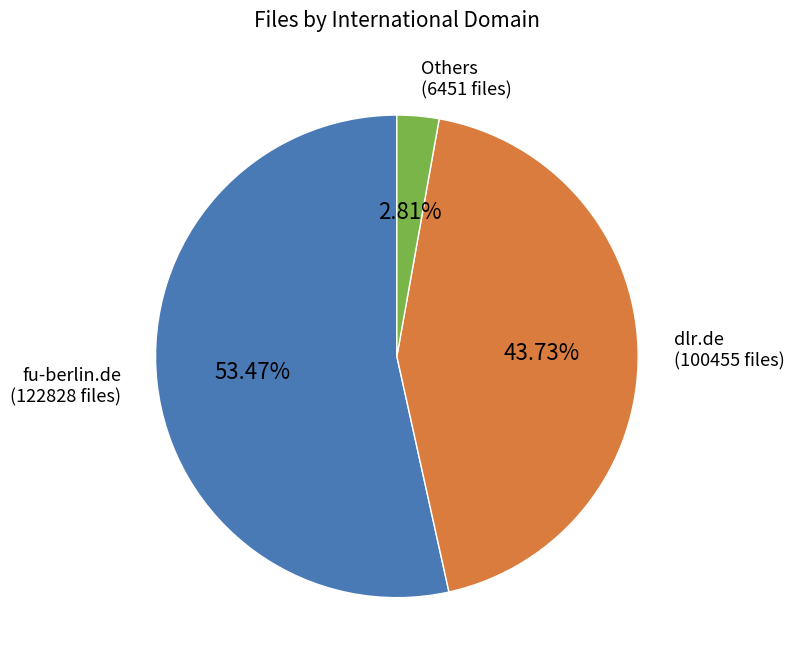

Is fu-berlin.de the majority of the pie?

Yes